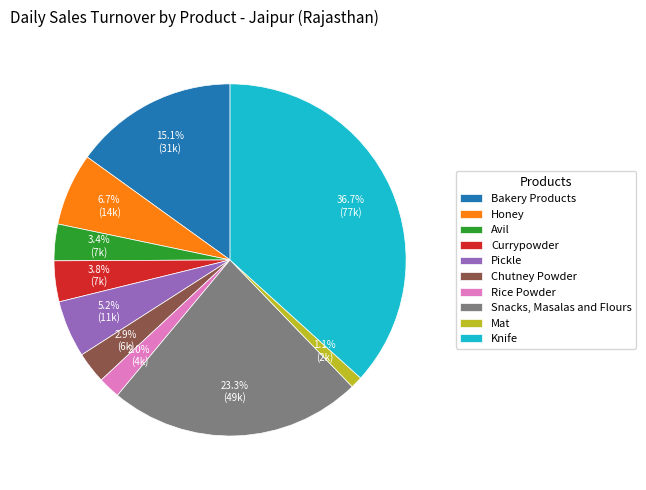

What percentage is the Knife slice, to the nearest percent?

37%